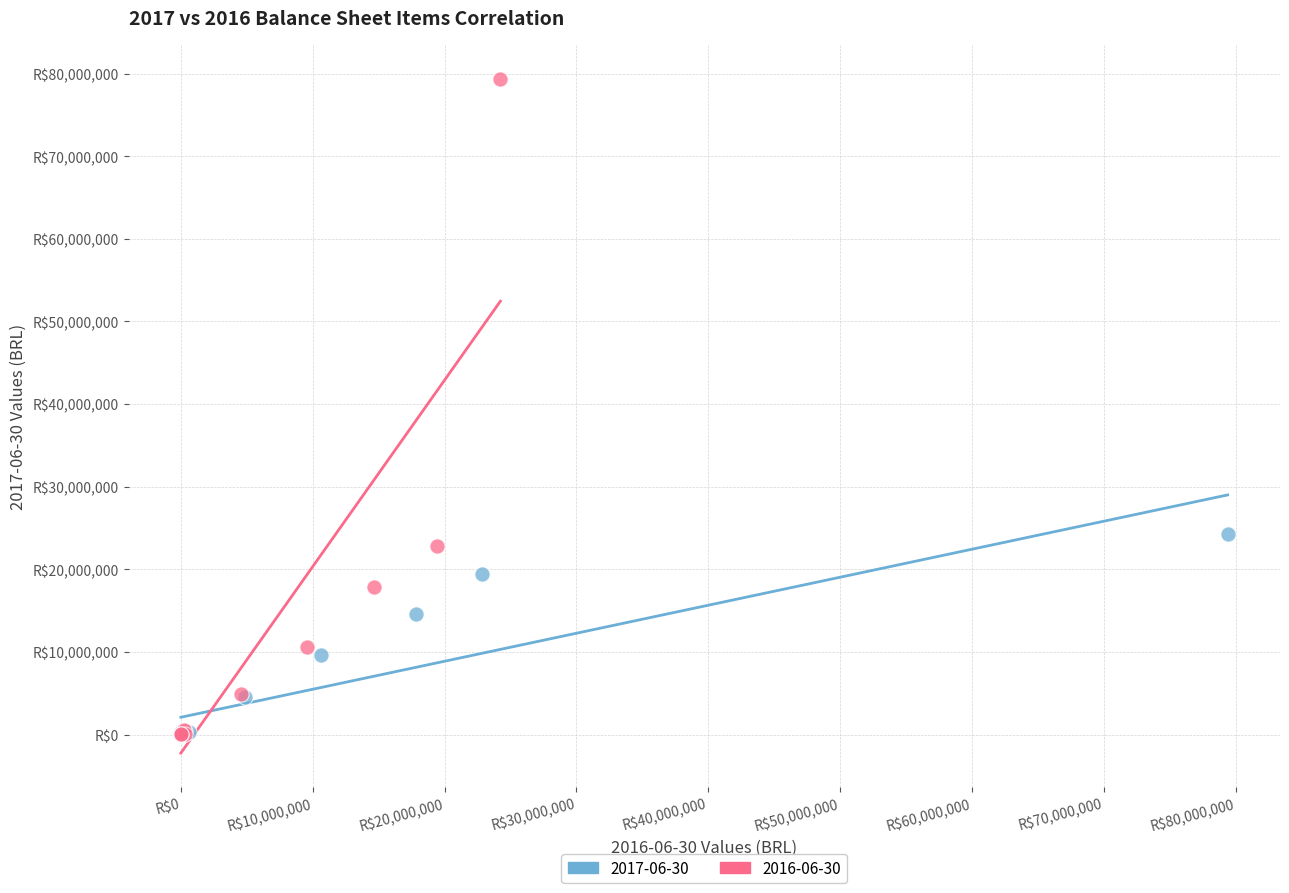

What are all the series names shown in the legend?

2017-06-30, 2016-06-30